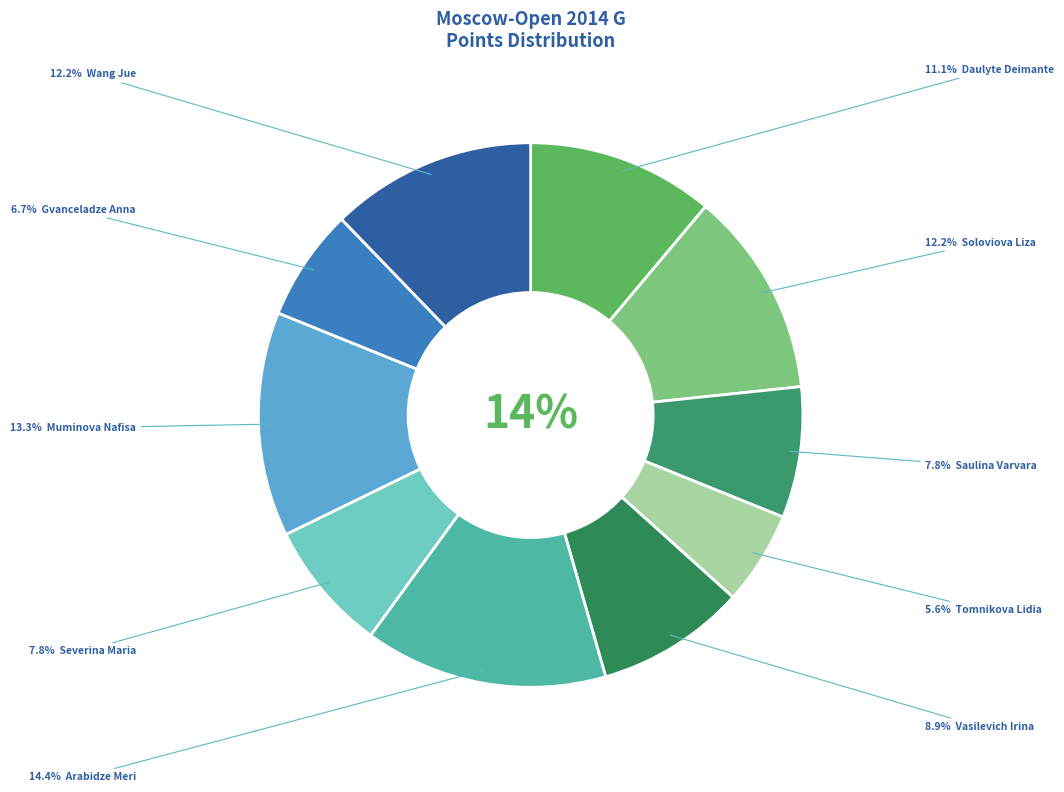

How many segments does this pie chart have?

10